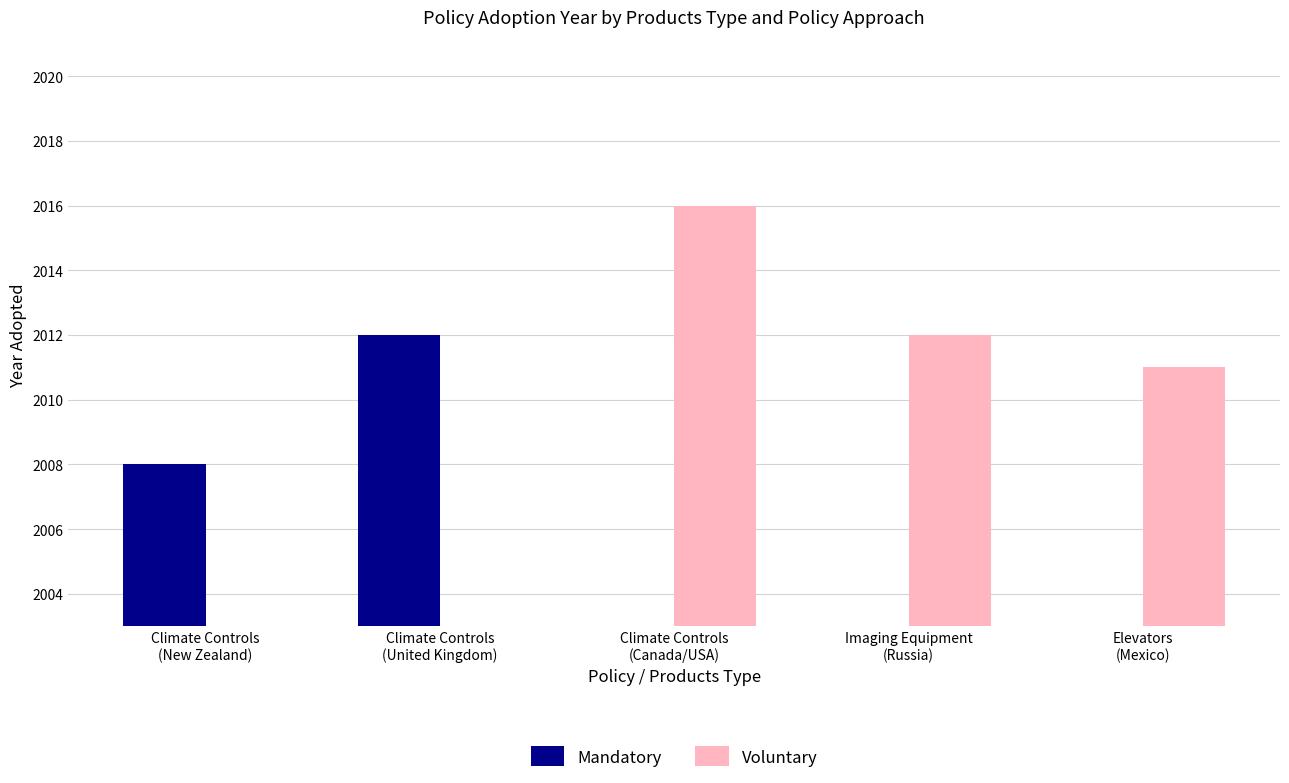

At how many categories does at least one series exceed 638?

5